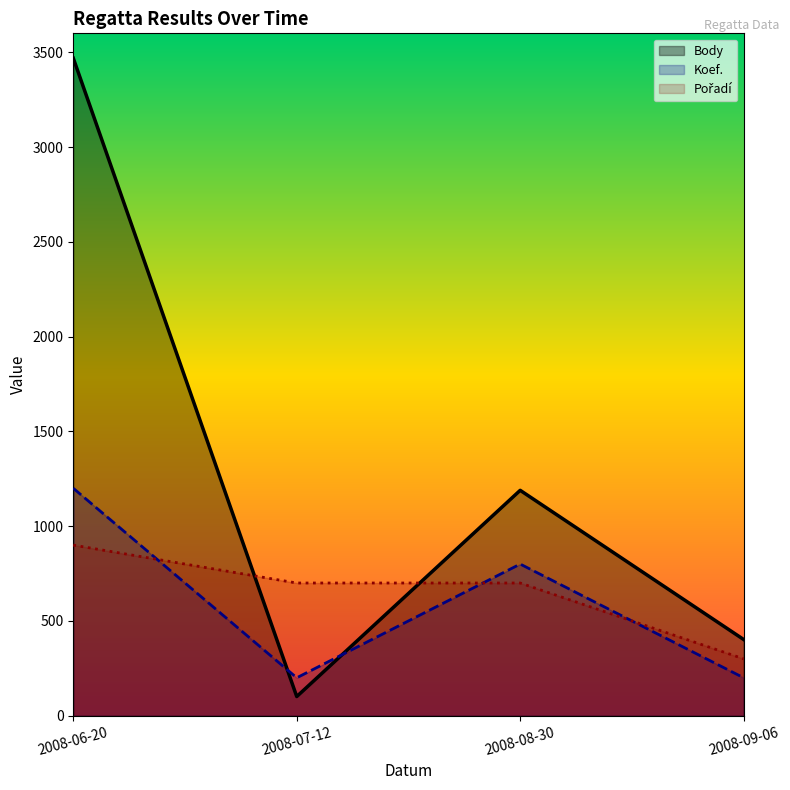

What is the label of the 3rd point from the left?

2008-08-30